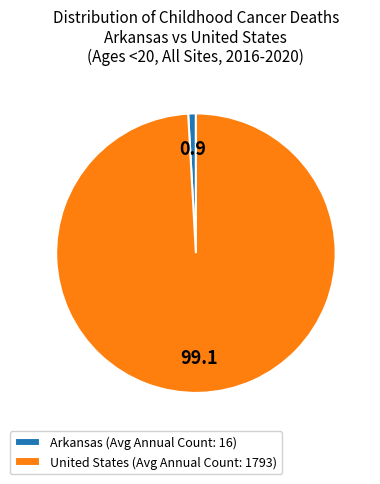

Which slice is the smallest?

Arkansas (Avg Annual Count: 16)